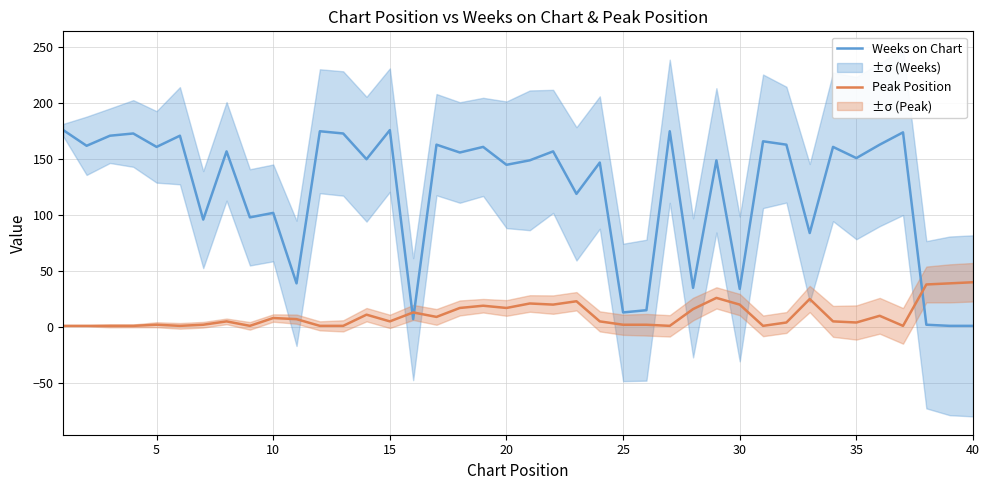

Does the chart have visible grid lines?

Yes